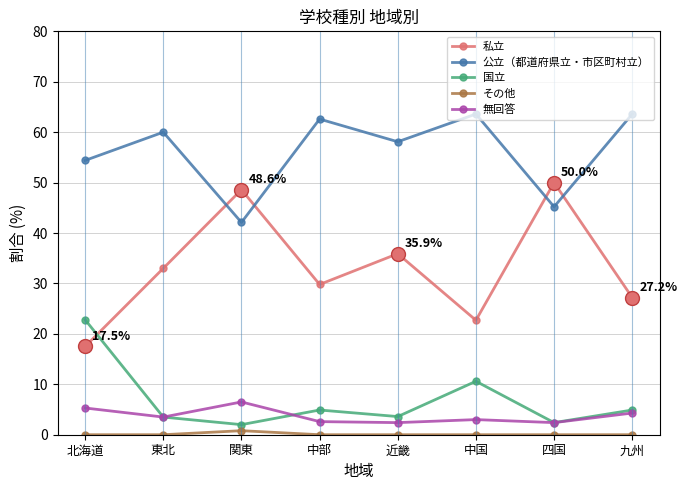

What is the label of the 3rd point from the right?

中国